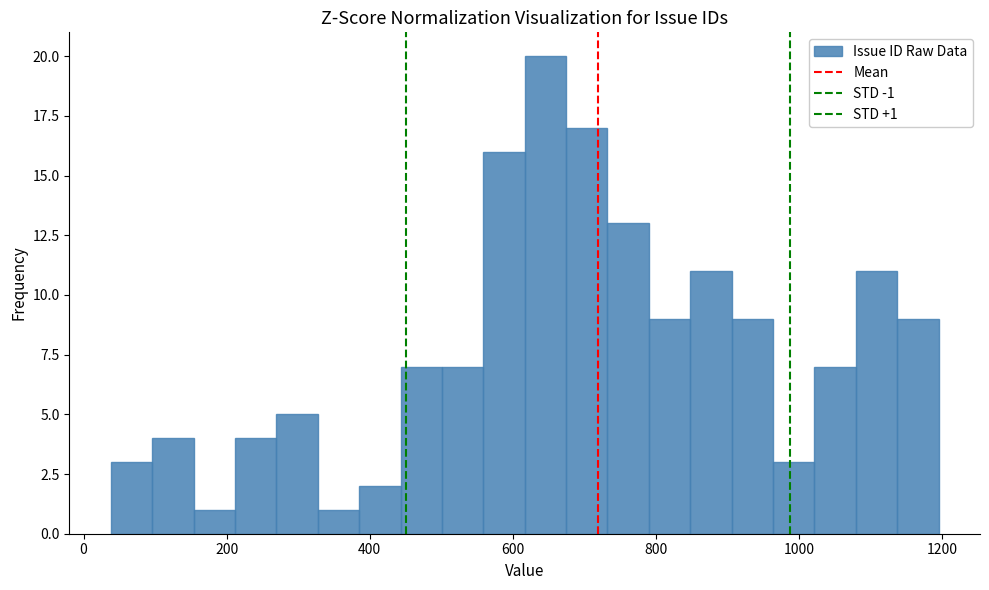

Around what value on the x-axis is the tallest bar? Give the approximate position of its centre, as read against the axis.

640